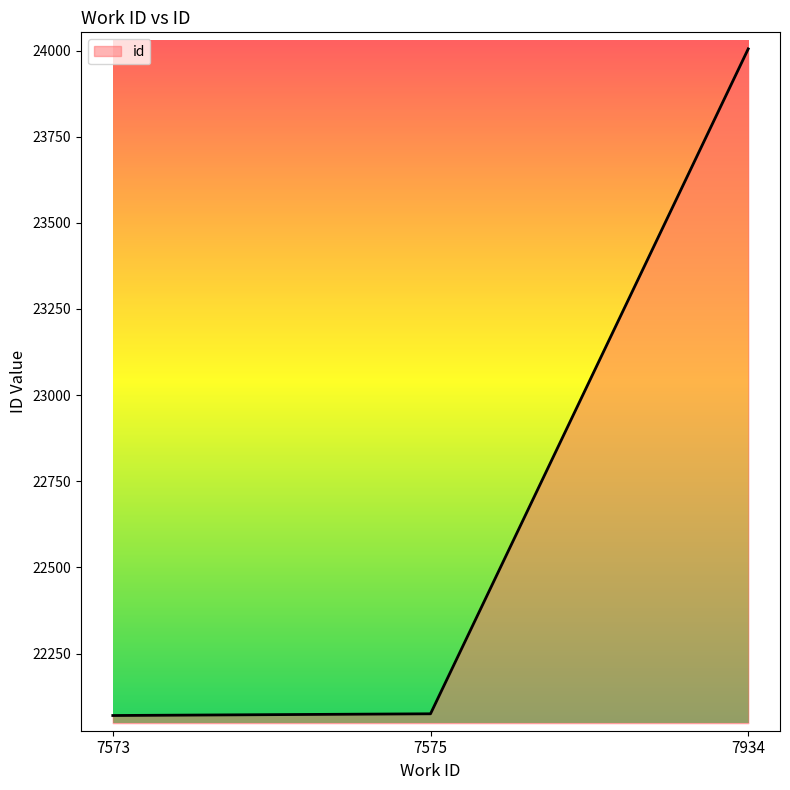

What is the change in value from 7573 to 7934?

+1935